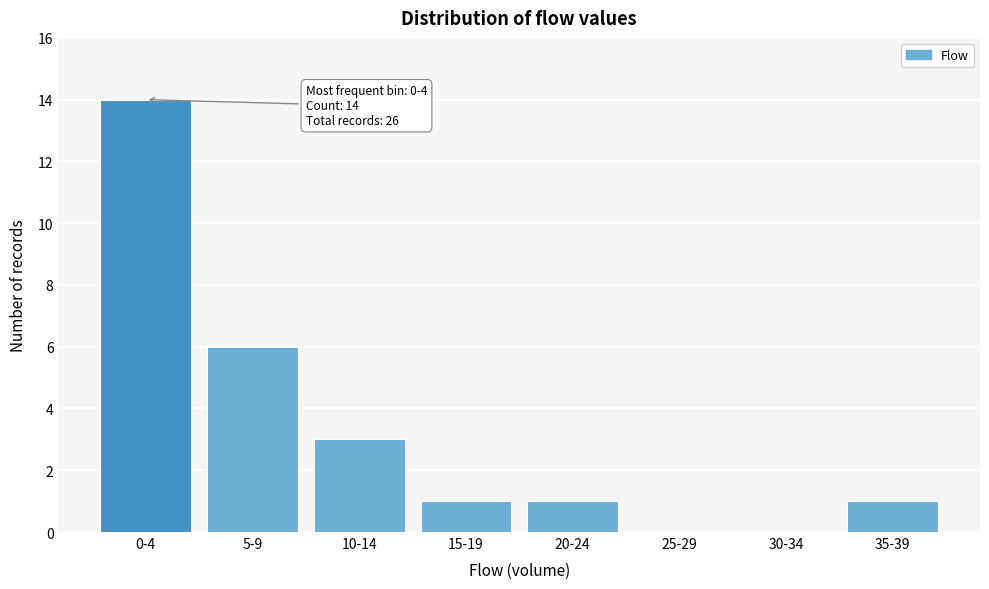

Reading left to right, transcribe all the data shown in this chart.

0-4=14	5-9=6	10-14=3	15-19=1	20-24=1	25-29=0	30-34=0	35-39=1